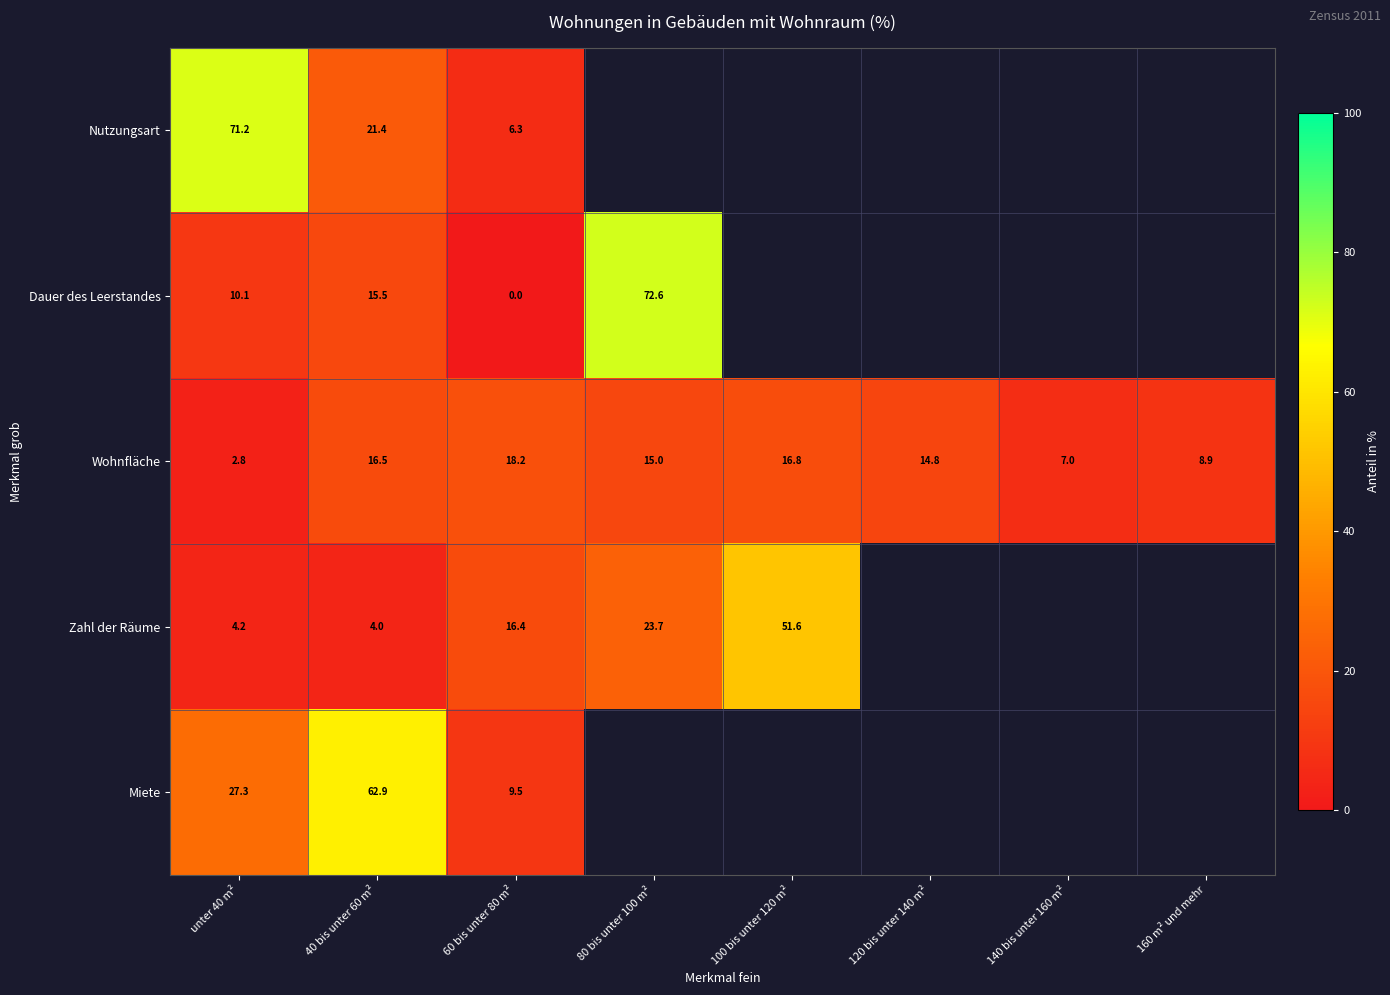

Which label corresponds to the smallest value in the chart?

60 bis unter 80 m²